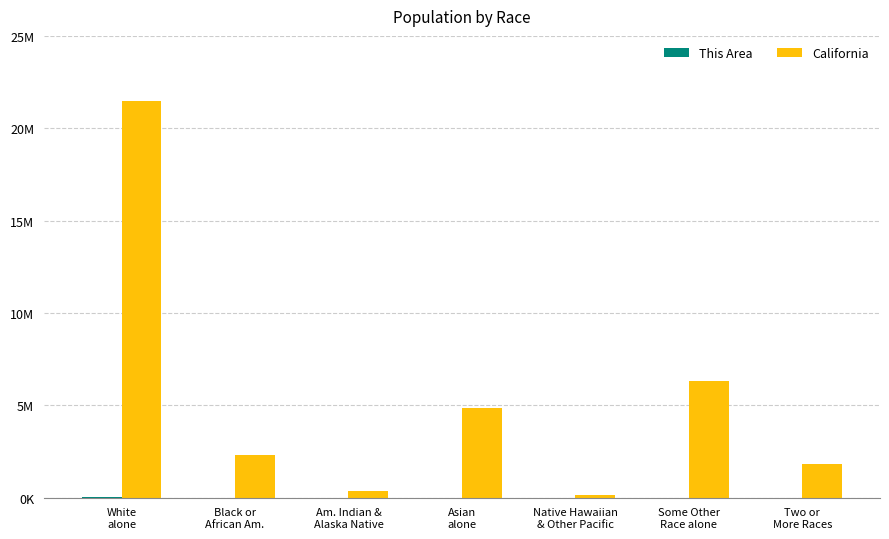

Are the bars grouped side by side (vs. stacked)?

Yes